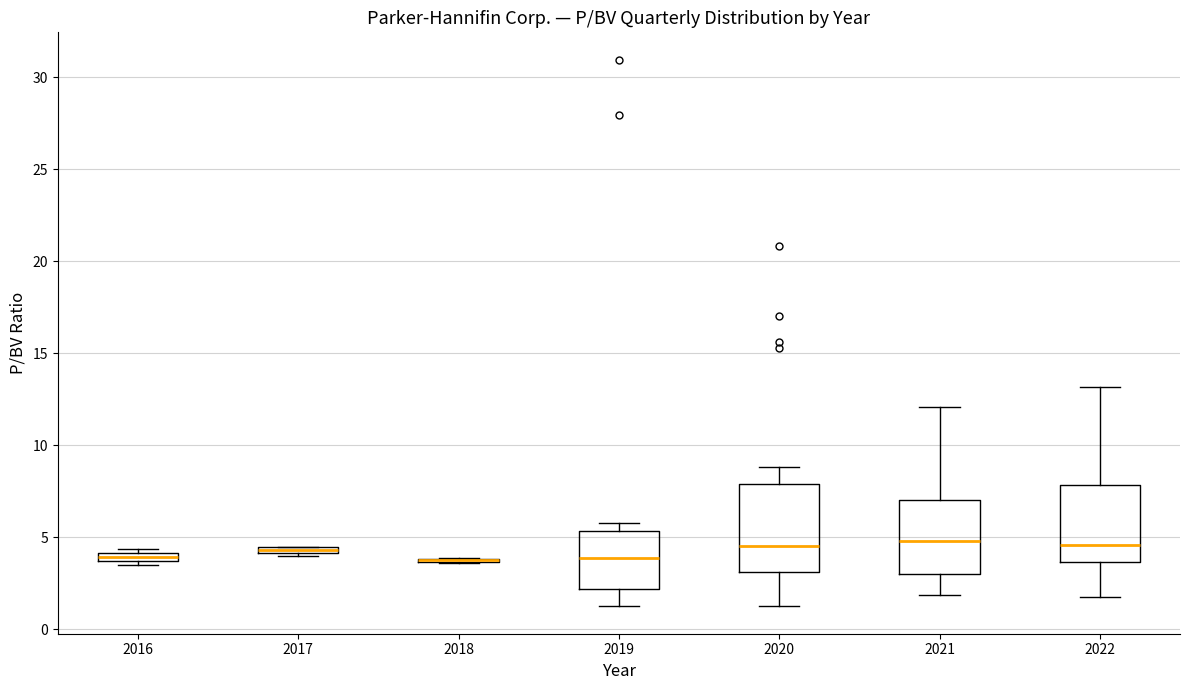

Which box is the tallest, from its lower edge to its upper edge?

2020